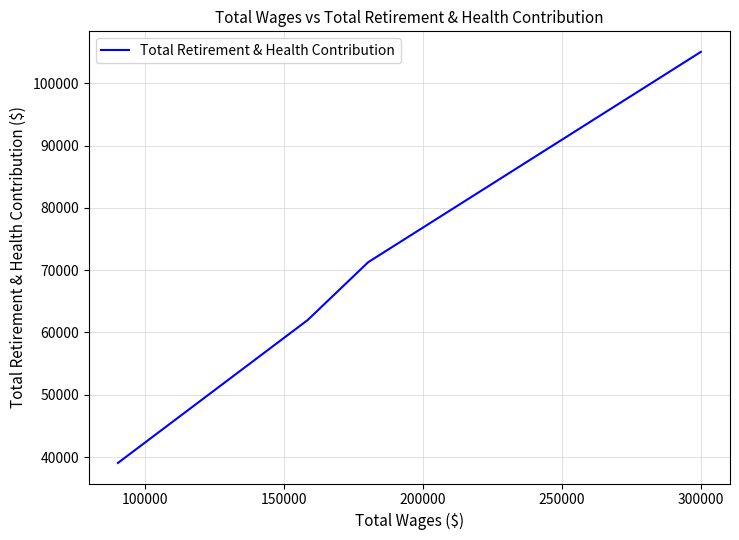

True or false: there are more than 0 points higher than both neighbors.

False